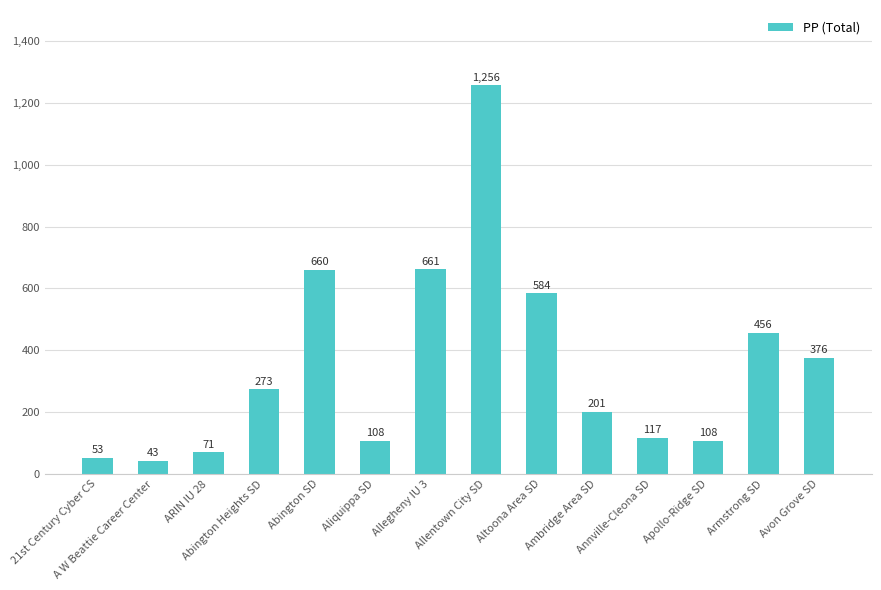

Reading left to right, extract all data points from this chart.

21st Century Cyber CS=53	A W Beattie Career Center=43	ARIN IU 28=71	Abington Heights SD=273	Abington SD=660	Aliquippa SD=108	Allegheny IU 3=661	Allentown City SD=1256	Altoona Area SD=584	Ambridge Area SD=201	Annville-Cleona SD=117	Apollo-Ridge SD=108	Armstrong SD=456	Avon Grove SD=376